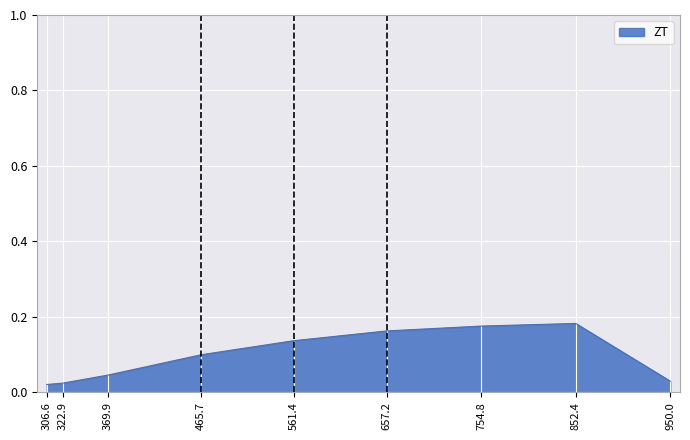

True or false: the data shows 0.0 at 561.4.

False